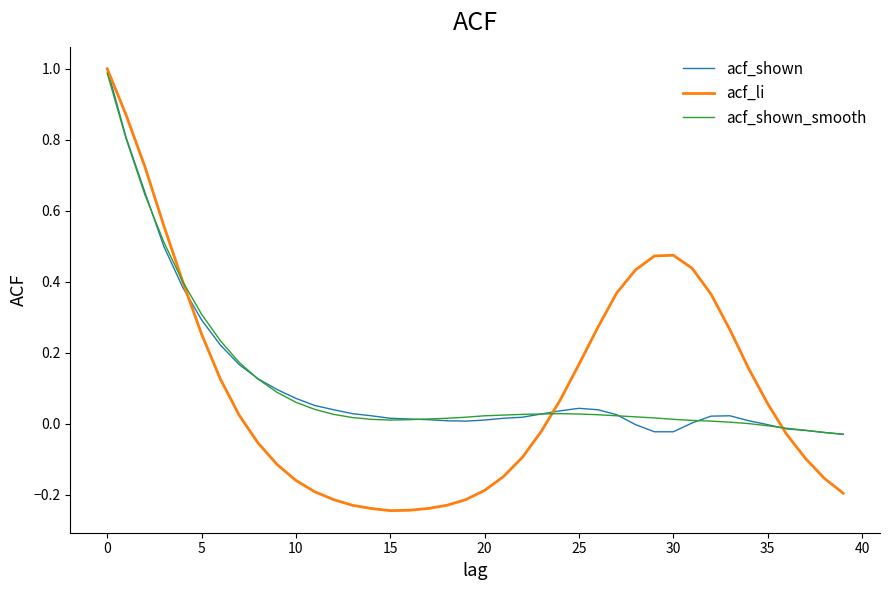

What is the highest value of the acf_shown series?

1.0